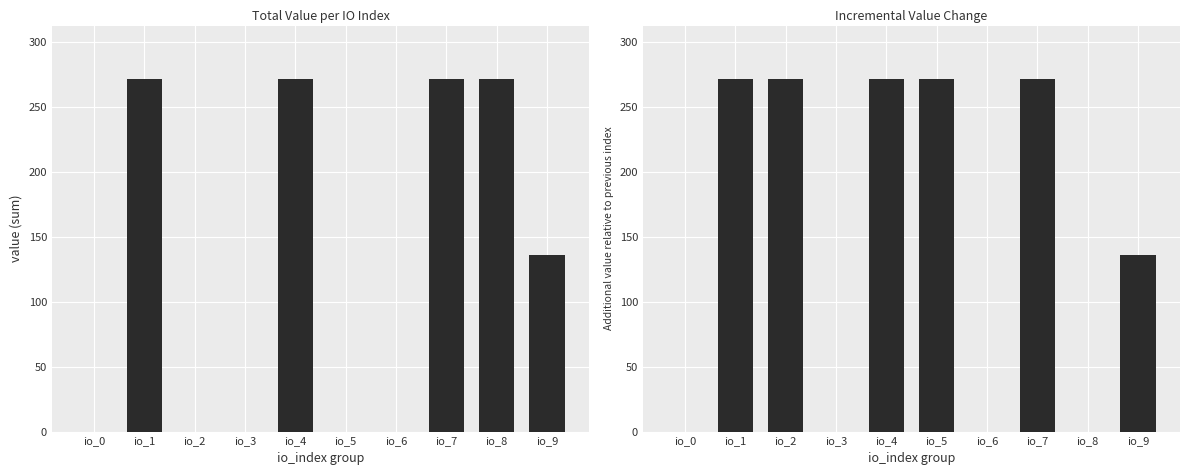

Which series has the largest range (max minus min)?

Total Value by IO Index